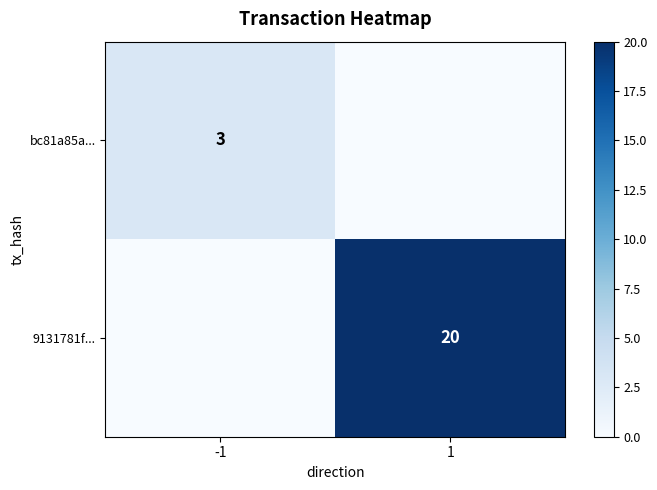

Is it true that bc81a85a... equals 3 at -1?

True